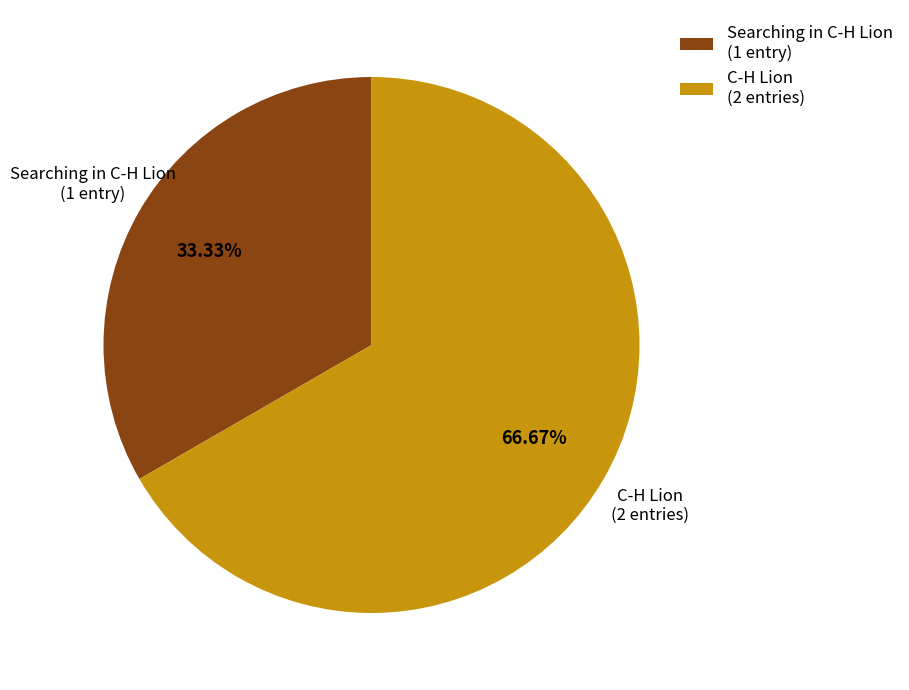

The C-H Lion slice represents 39% of the pie. True or false?

False